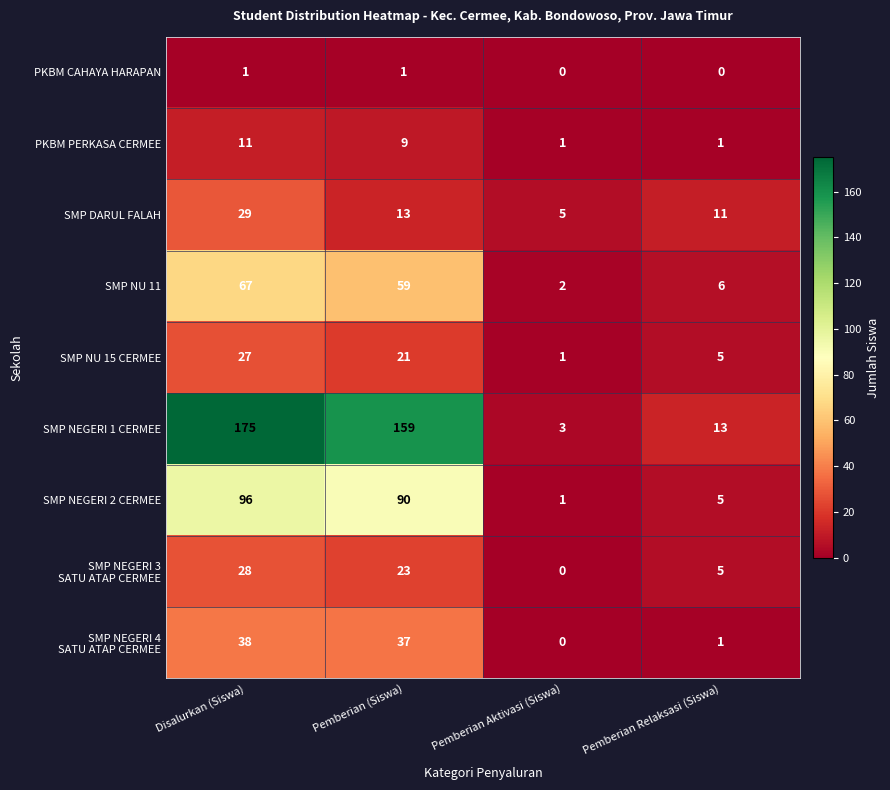

What is the maximum value for SMP NU 11?

67